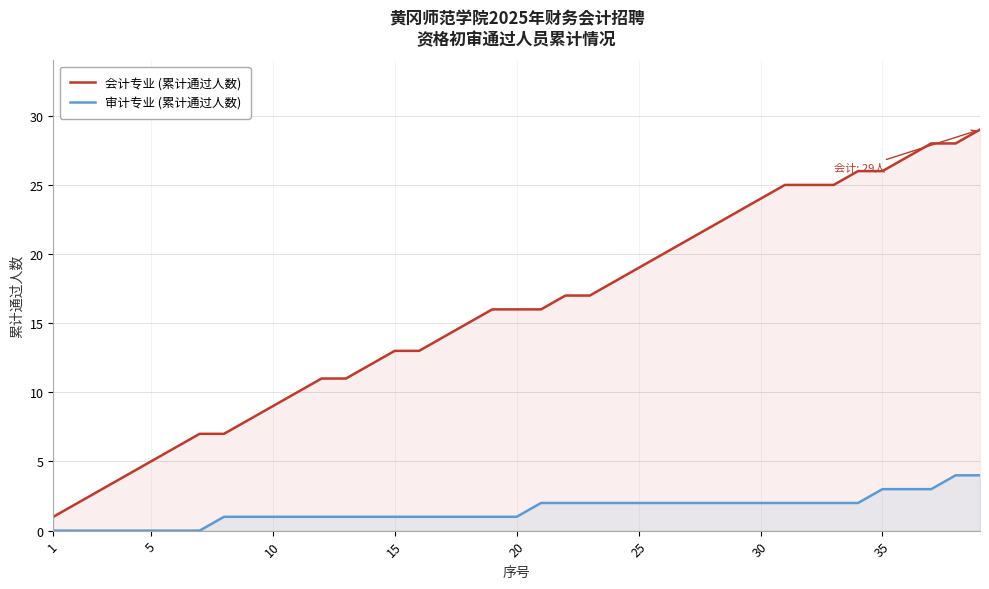

List the series in order of their overall mean, highest first.

会计专业 (累计通过人数), 审计专业 (累计通过人数)